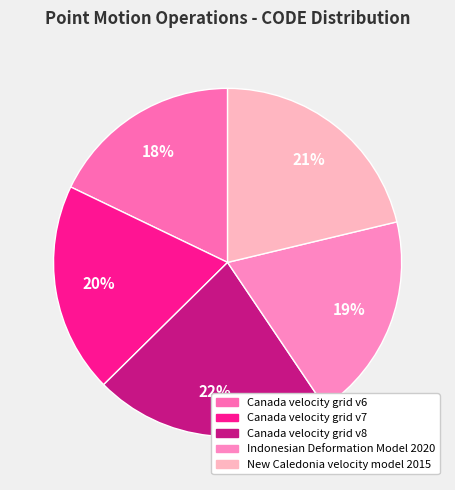

To the nearest percent, what percentage of the pie is Canada velocity grid v8?

22%